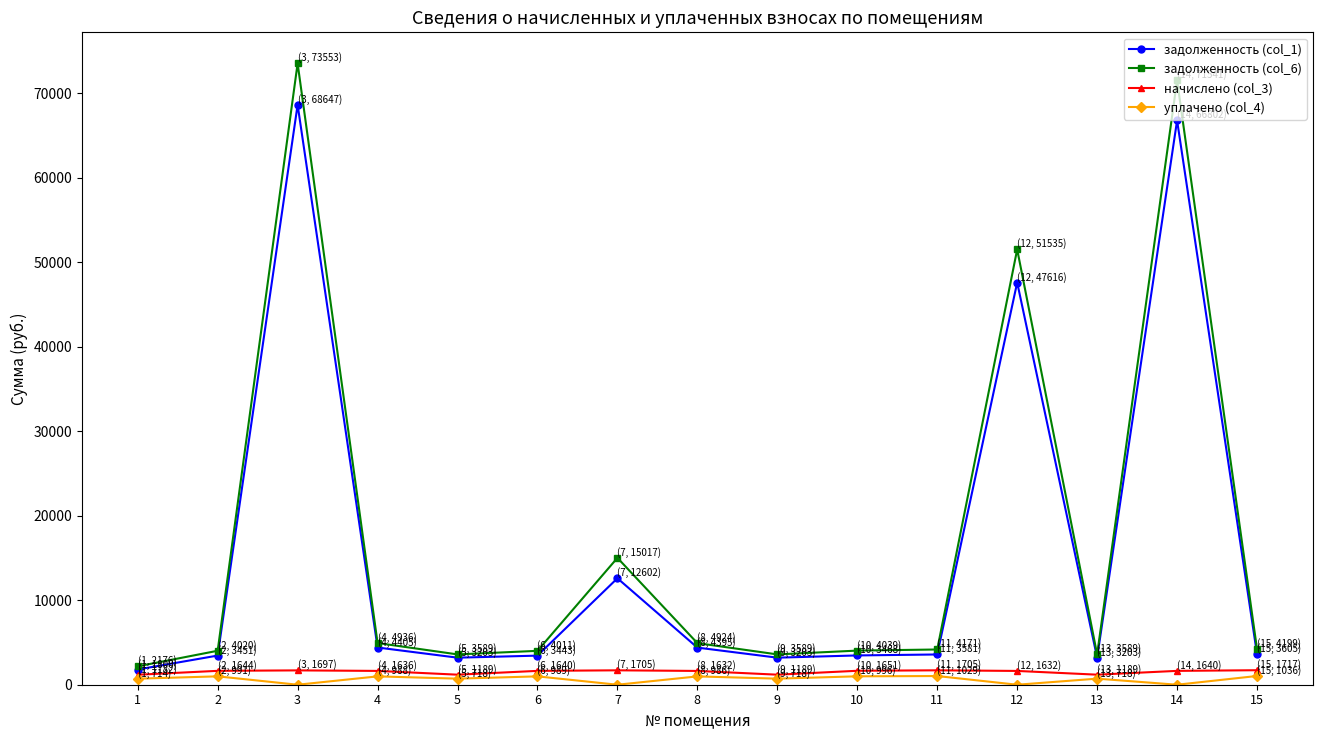

Which series has the largest range (max minus min)?

задолженность (col_6)